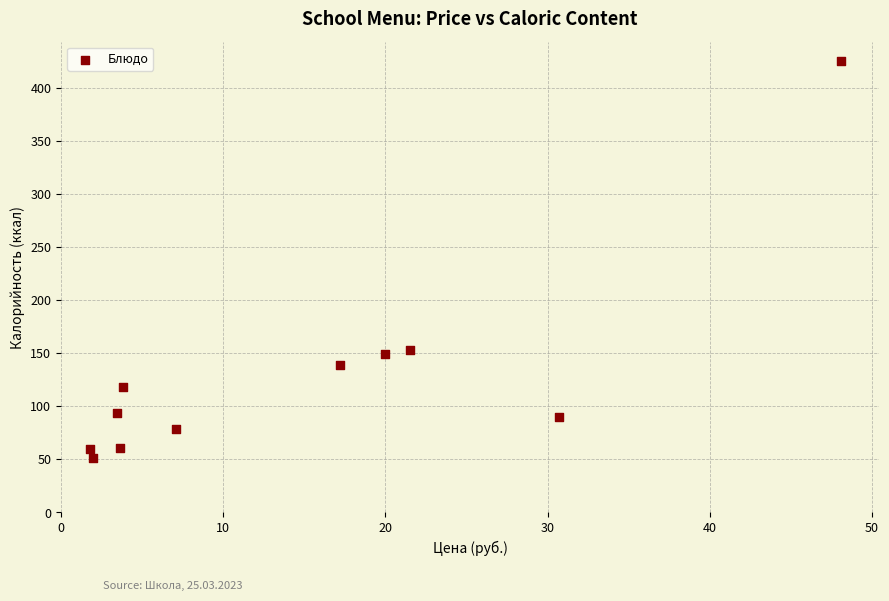

What is the average Y value?

129